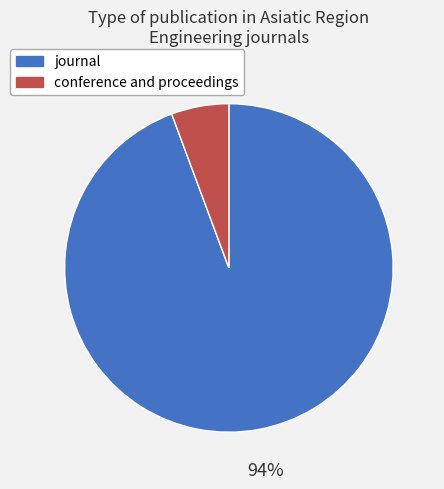

To the nearest percent, what is the combined percentage of journal and conference and proceedings?

100%